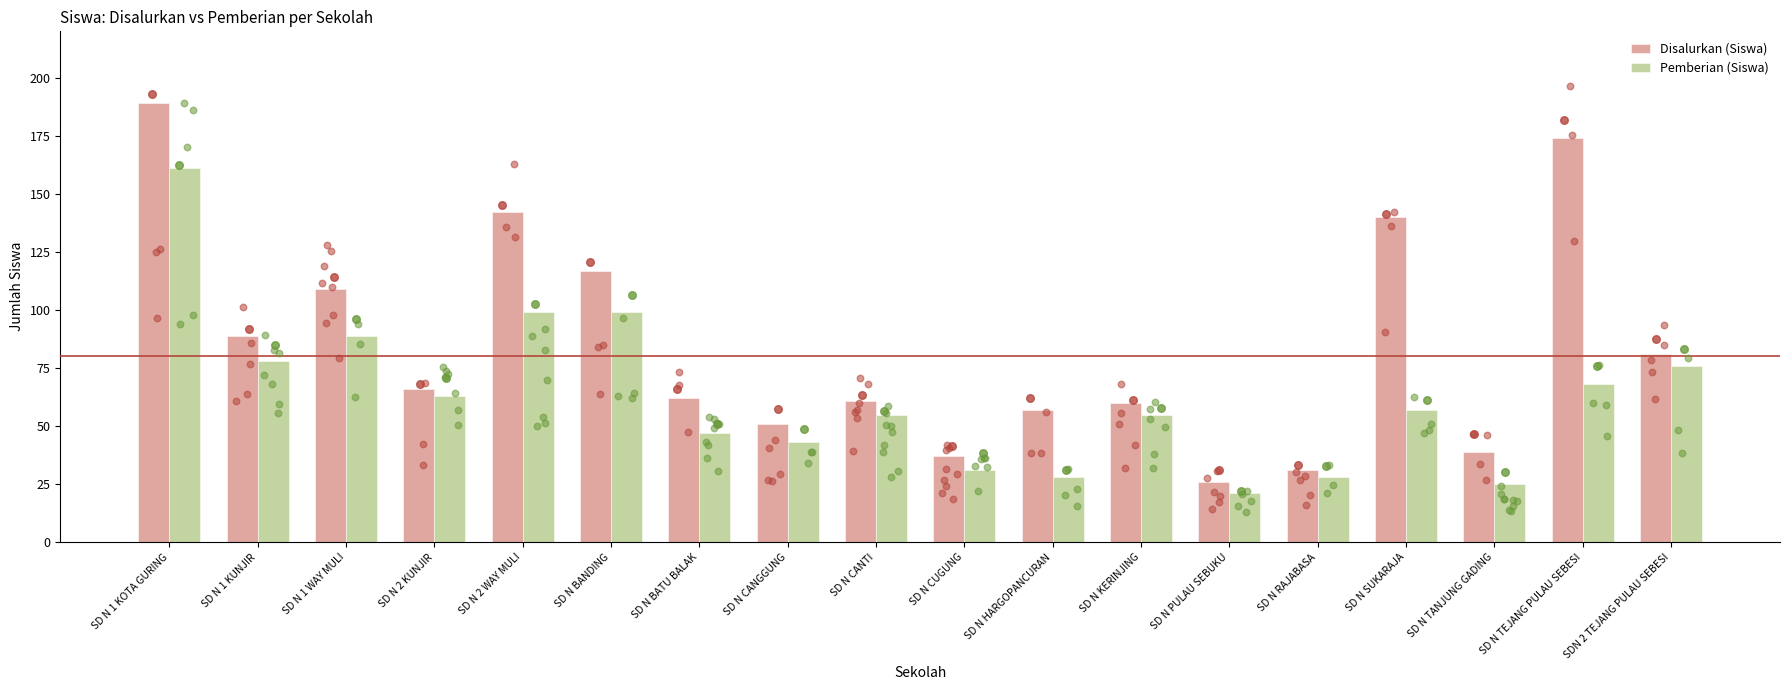

At how many categories does at least one series exceed 40?

14